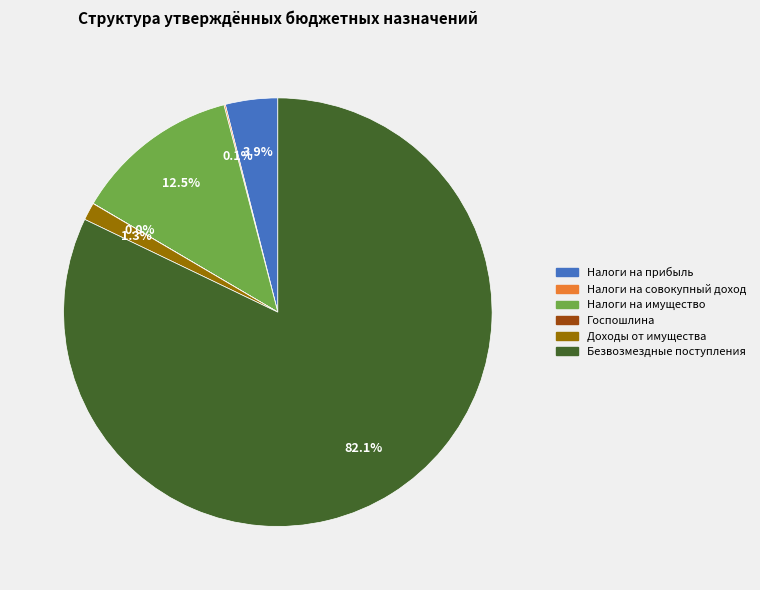

Does any single category account for the majority?

Yes